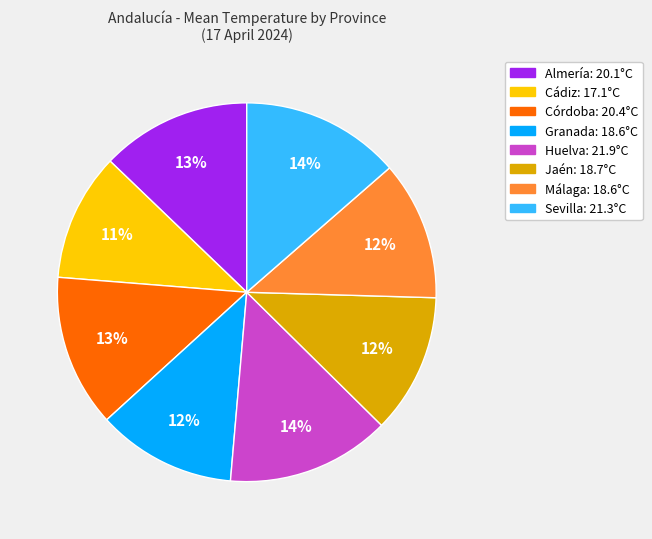

Count the number of slices in the pie.

8